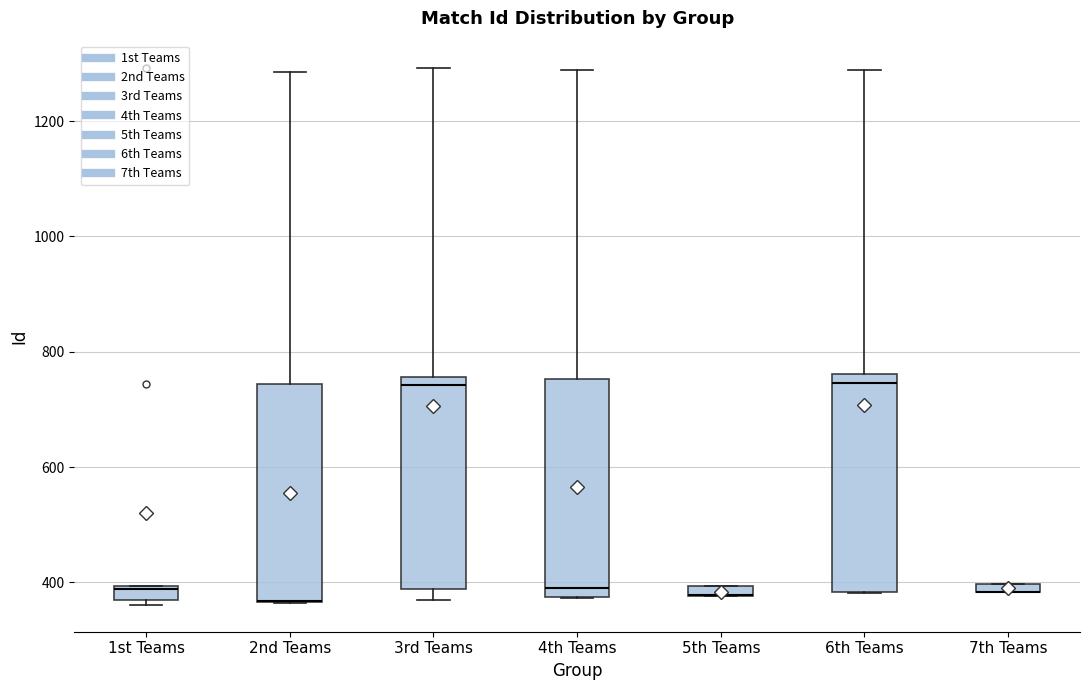

Where is the upper edge of the box for 3rd Teams on the y-axis? The values are not printed on the chart, so give them approximately, as read against the axis.

760